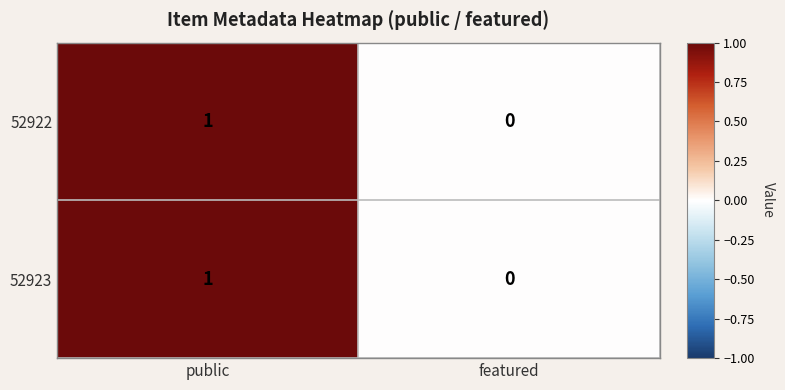

At which category does the chart reach its peak across all series?

public